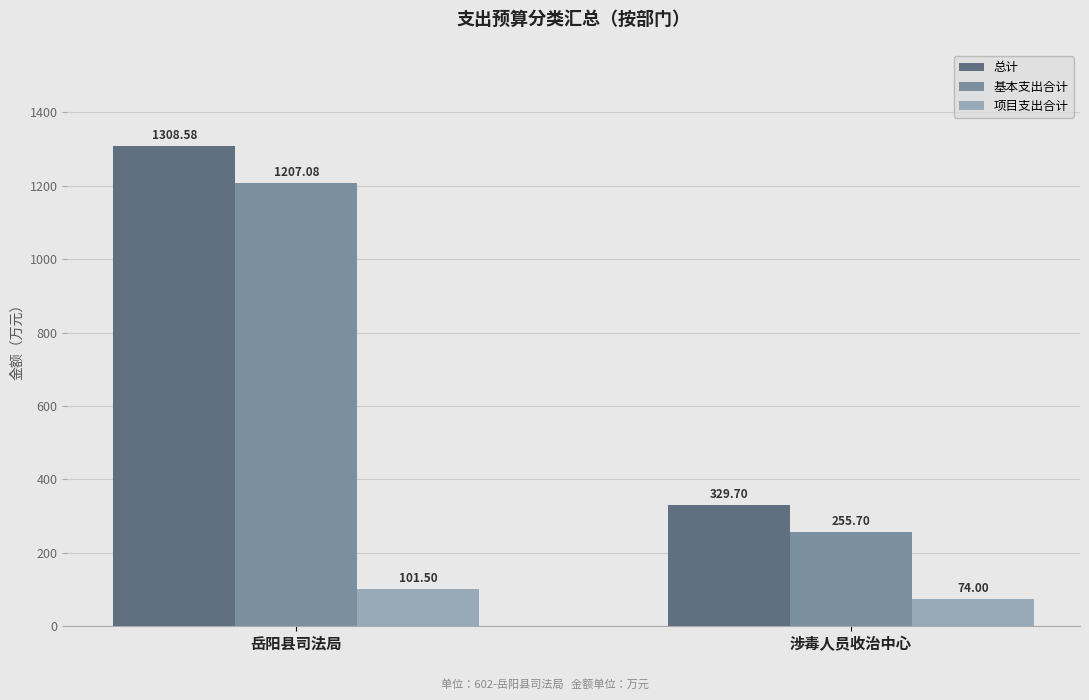

What is the total value across all series at 涉毒人员收治中心?

659.4